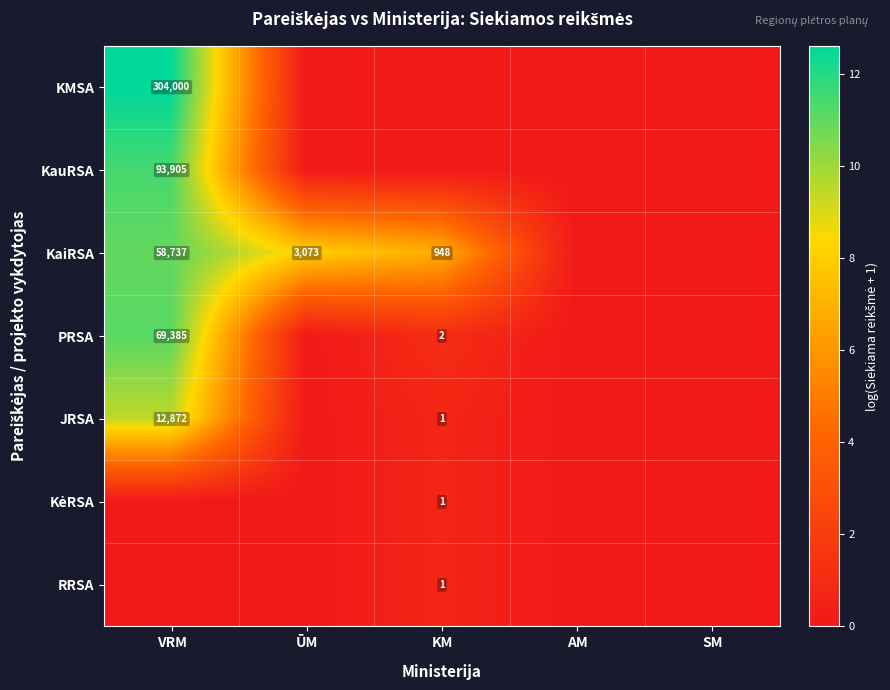

The value of KauRSA at VRM is 93905. True or false?

True